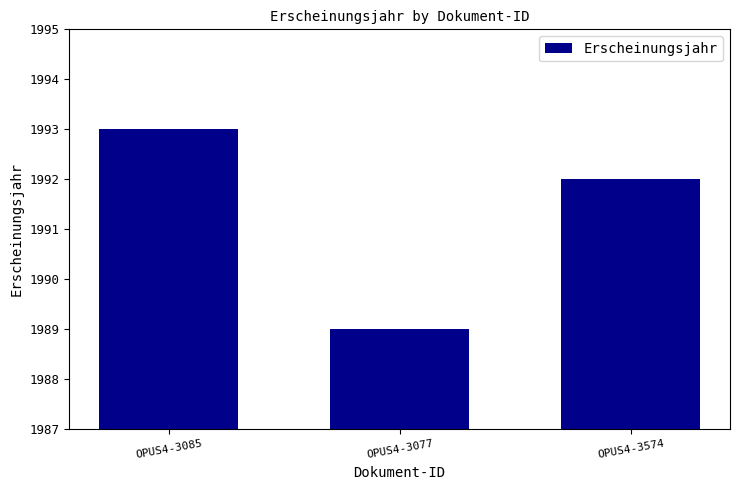

Reading left to right, list all the values displayed in this chart.

1993	1989	1992